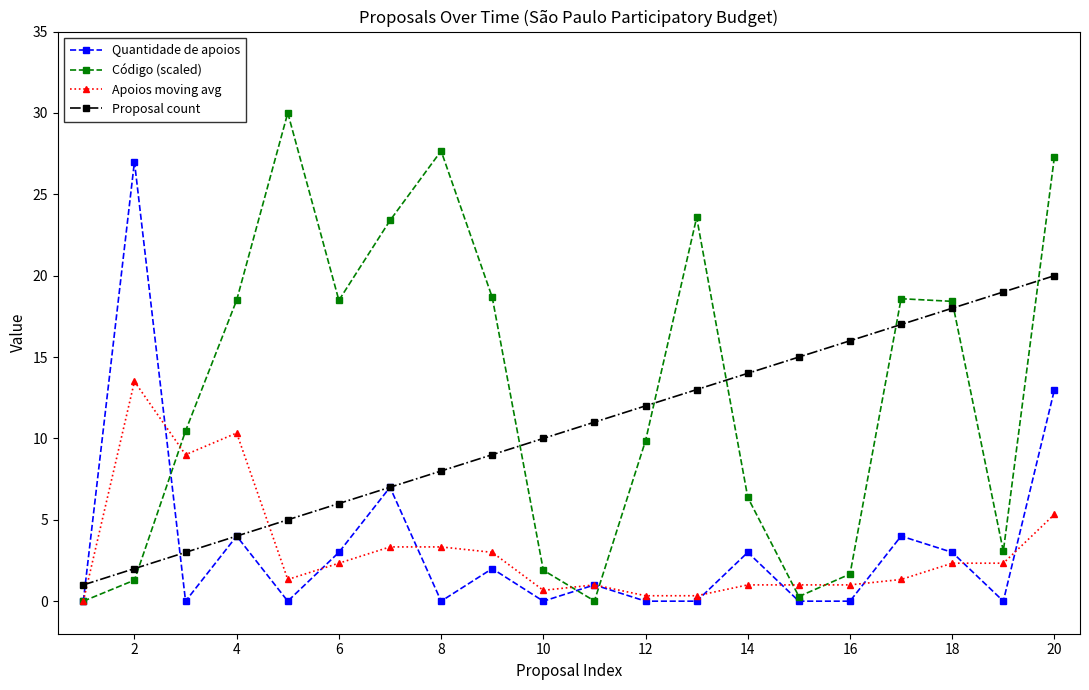

What is the greatest value displayed?

30.0